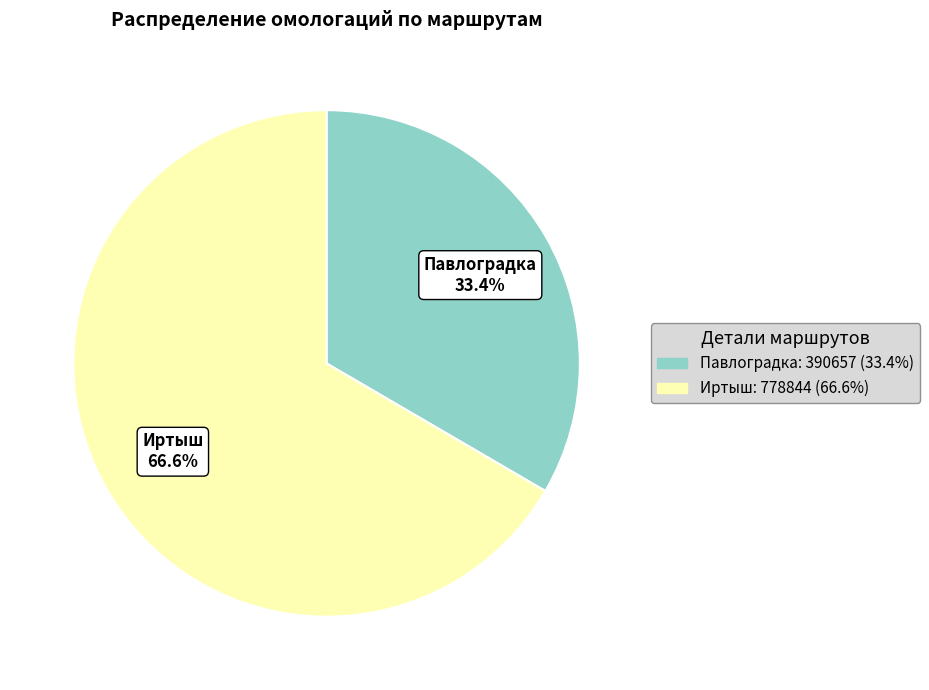

Is there a majority slice in this chart?

Yes